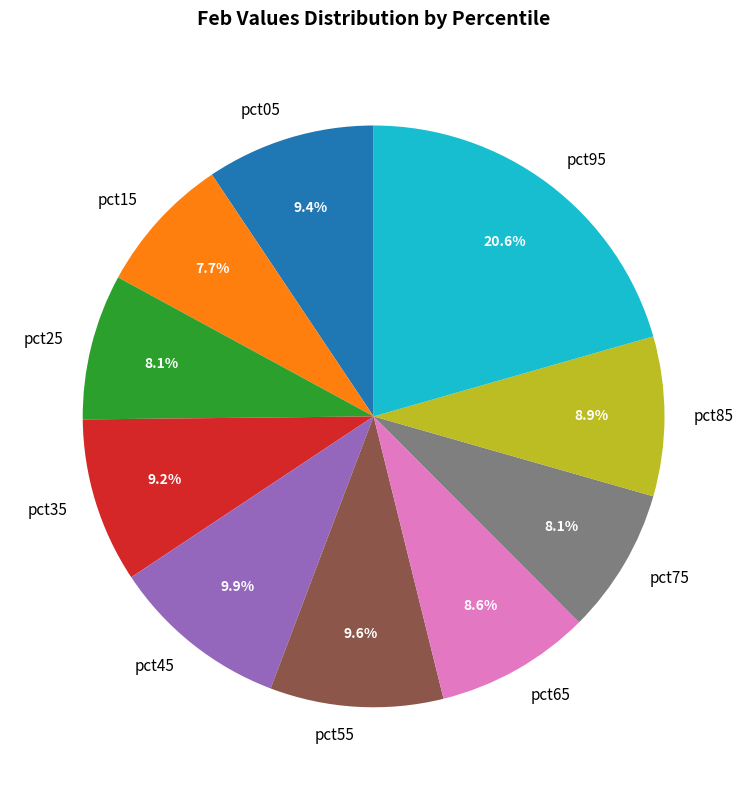

To the nearest percent, what is the combined percentage of pct65 and pct35?

18%